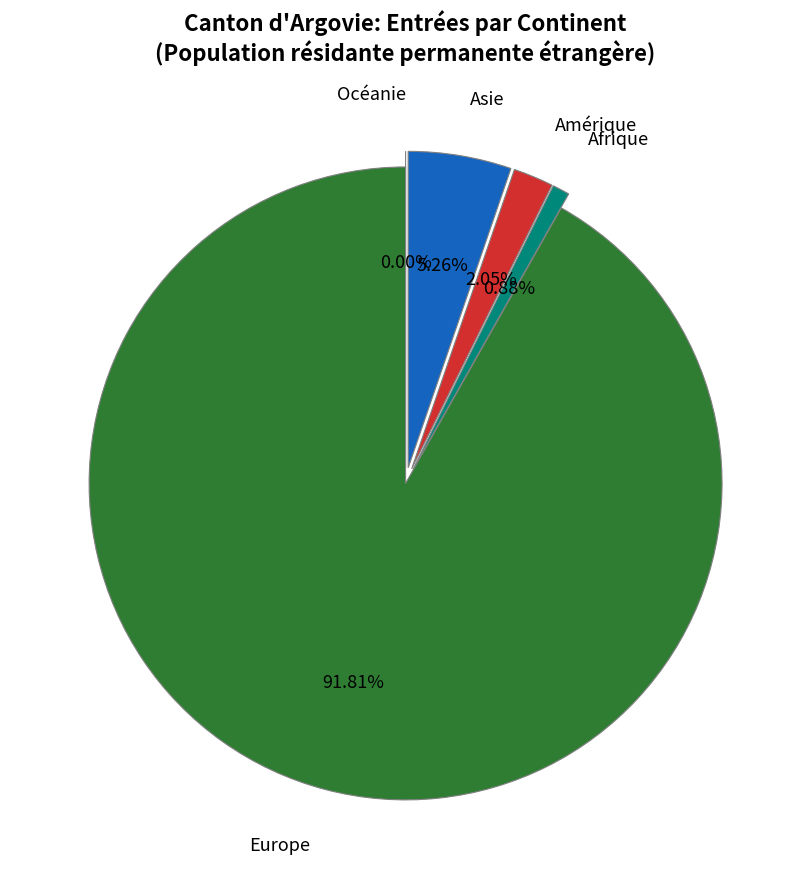

How many slices are in this pie chart?

5